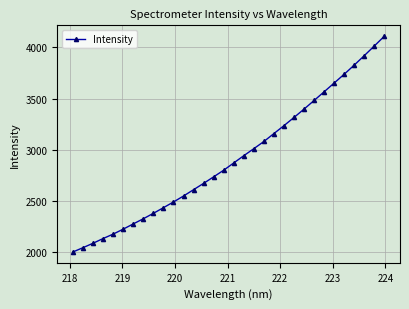

What is the sum of all values?

93175.5